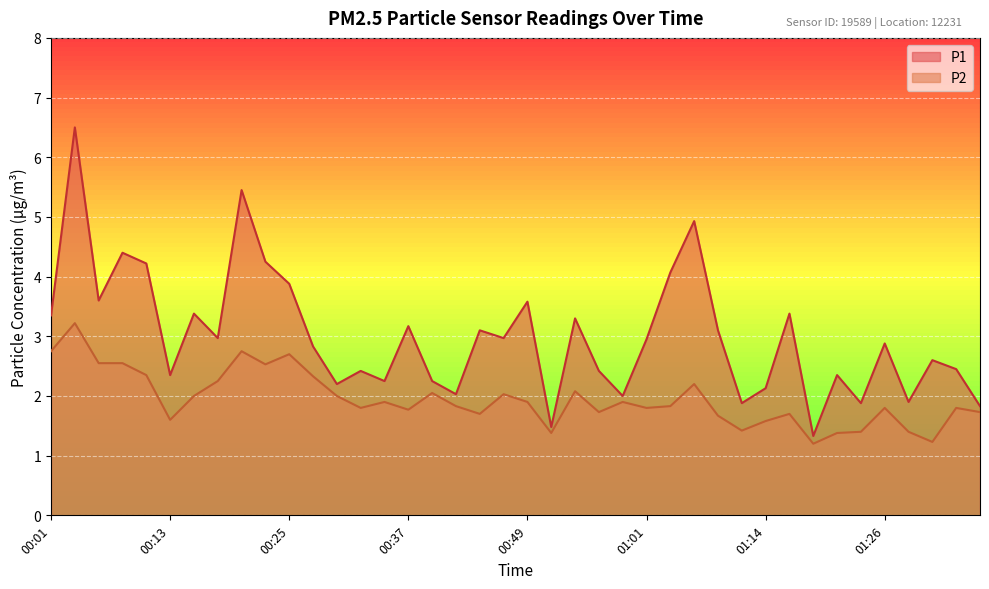

What is the difference between the second highest and minimum values in the P1 series?

4.1